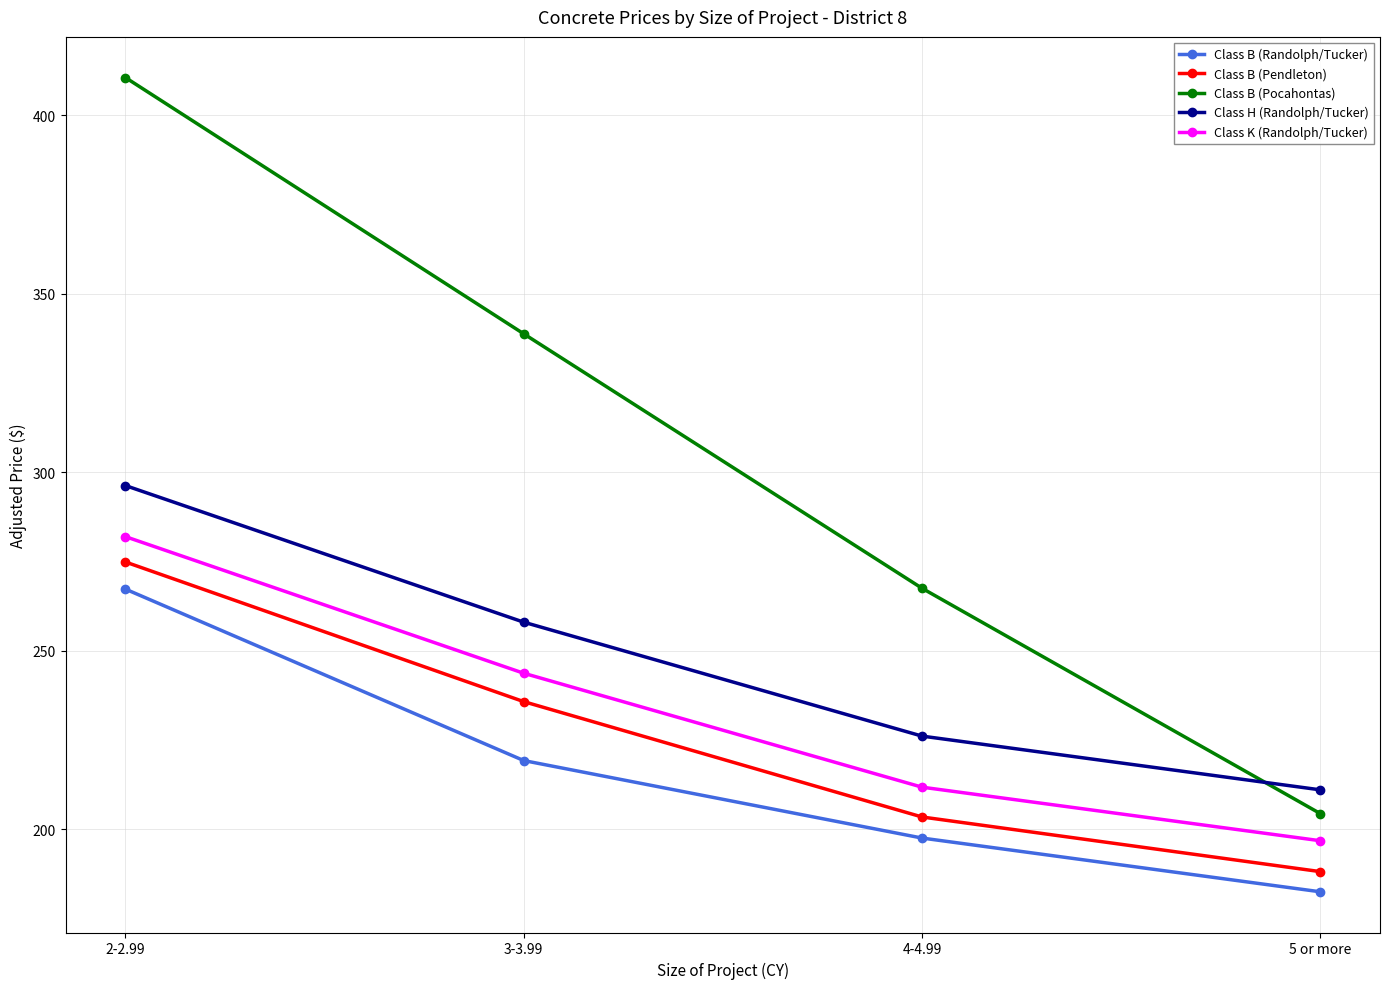

Count the number of categories in the chart.

4